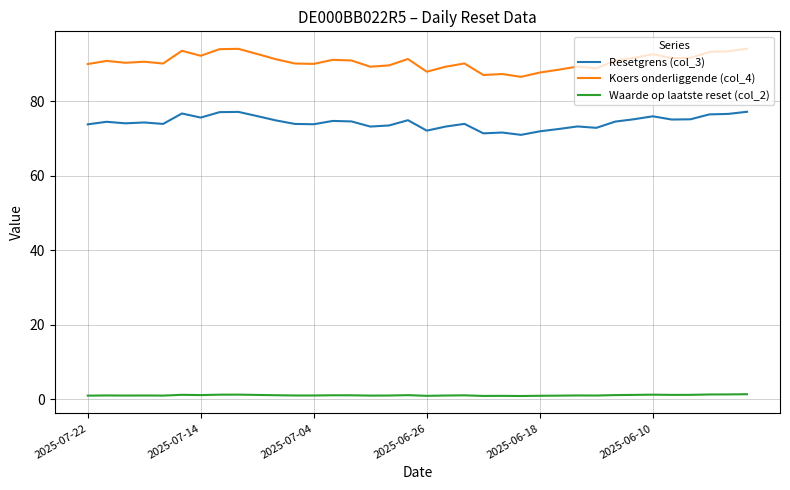

What is the lowest value of the Resetgrens (col_3) series?

71.0